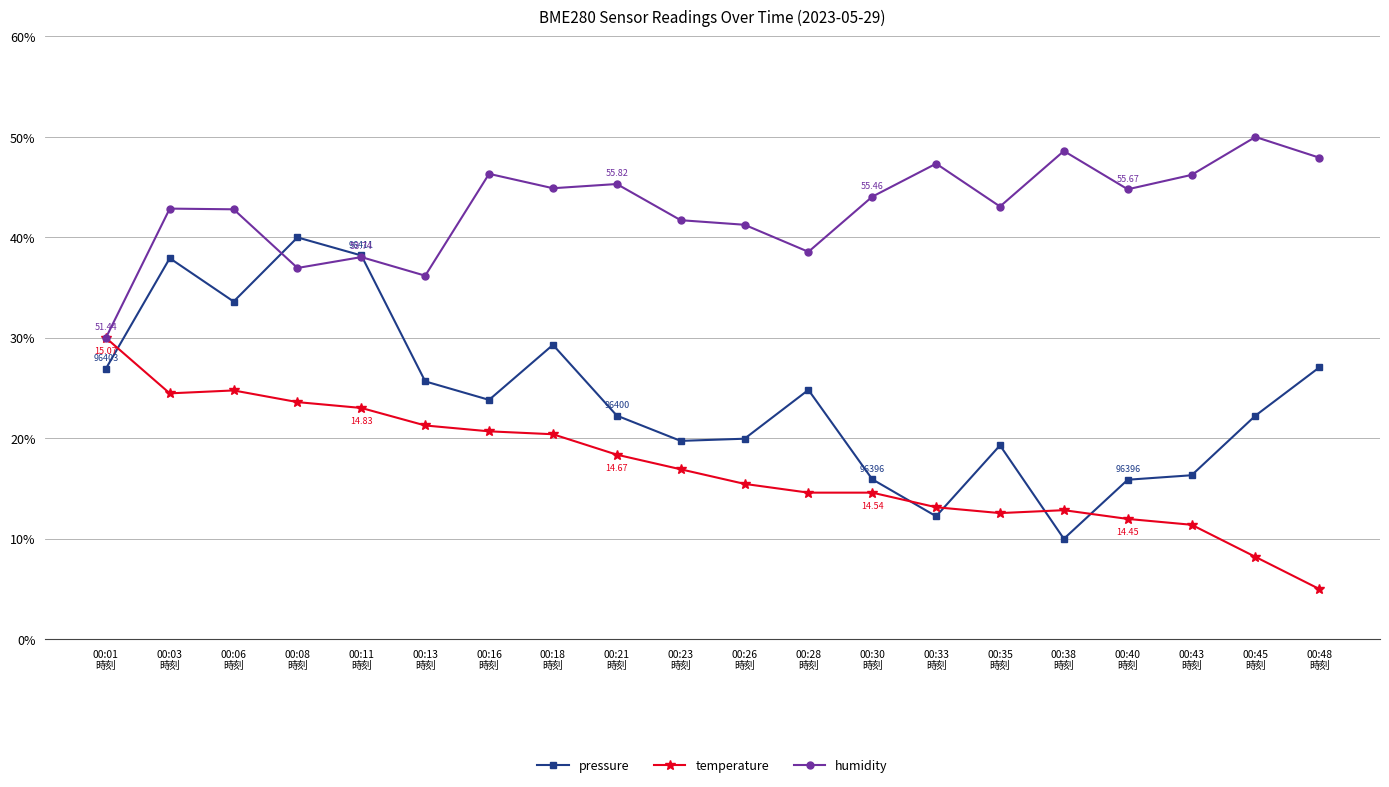

Which series has the largest total across all categories?

humidity